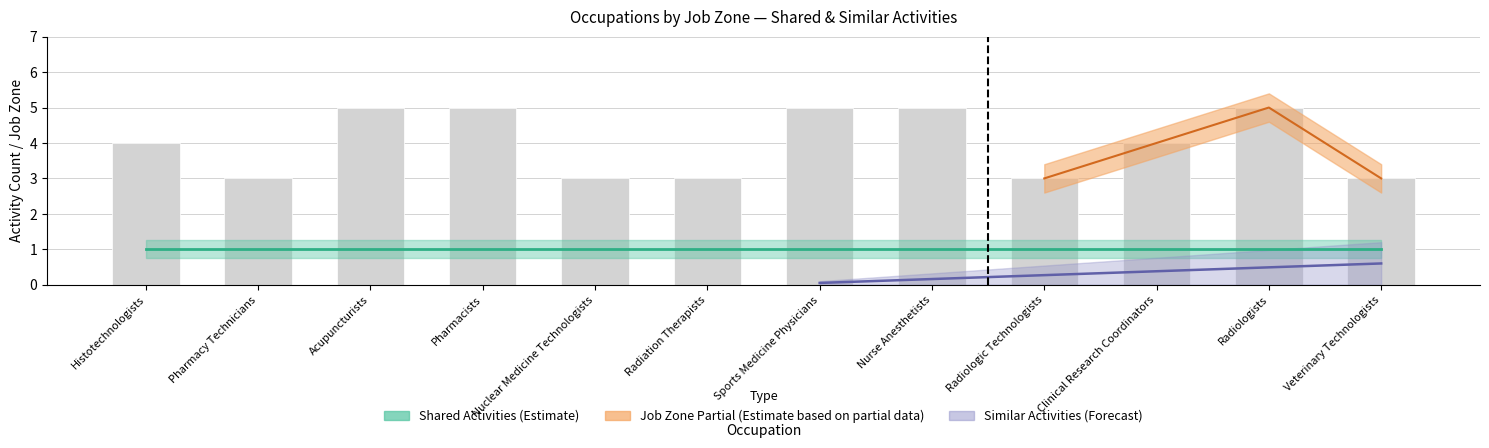

Reading right to left, list all the values displayed in this chart.

3	5	4	3	5	5	3	3	5	5	3	4